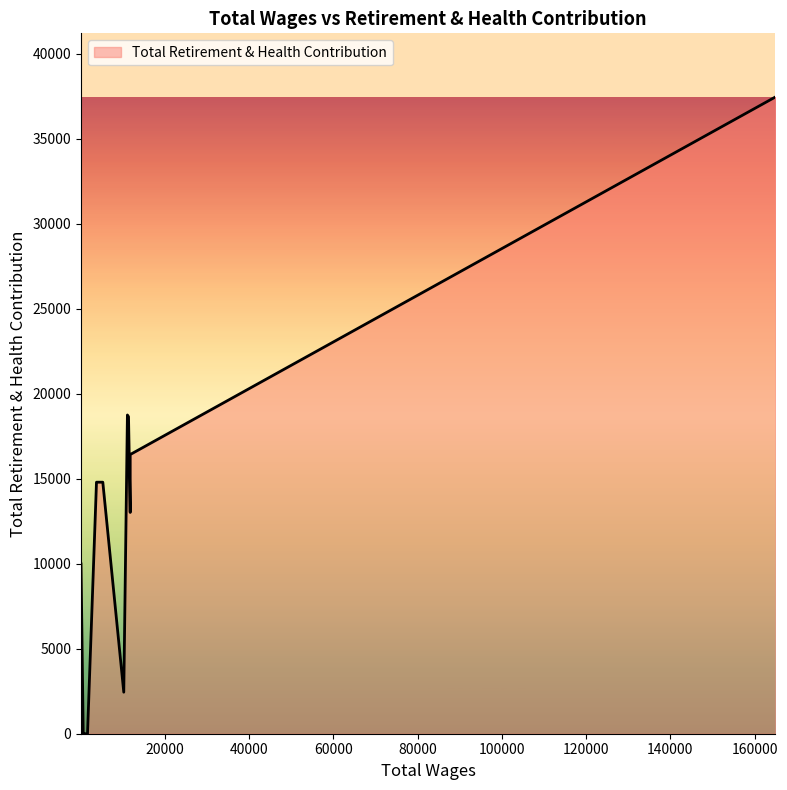

Rank the categories by value from lowest to highest.

11, 12, 13, 14, 15, 16, 17, 18, 5, 19, 2, 6, 7, 8, 9, 10, 1, 3, 4, 0